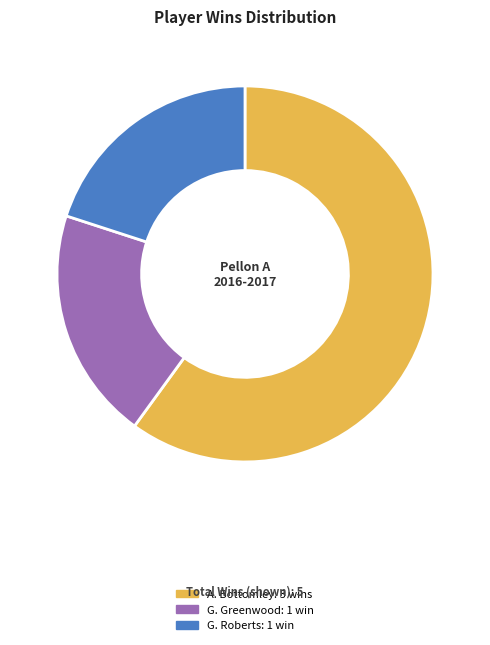

Does any single category account for the majority?

Yes